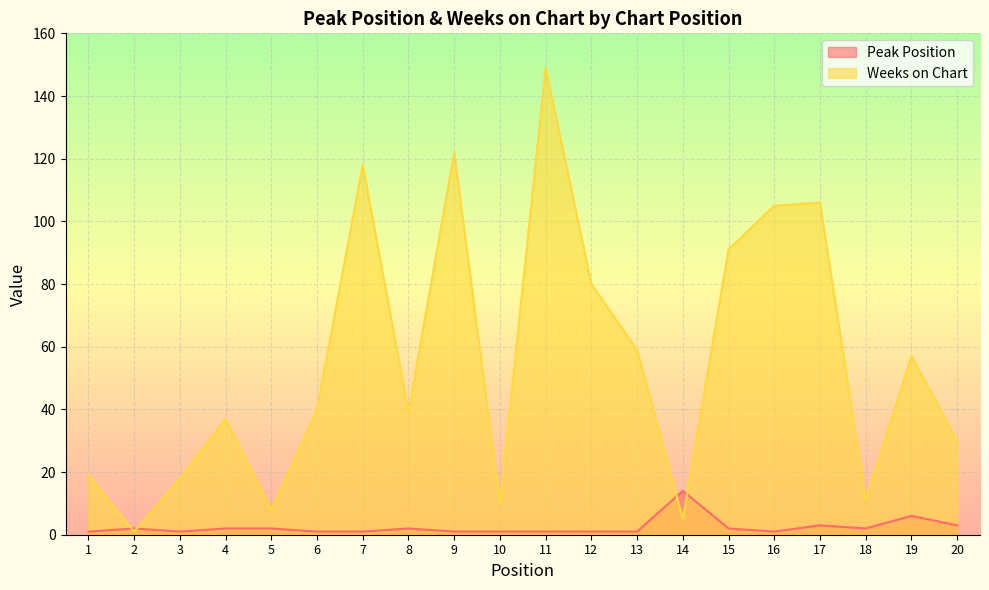

Rank the categories by Weeks on Chart value from highest to lowest.

11, 9, 7, 17, 16, 15, 12, 13, 19, 6, 8, 4, 20, 1, 3, 18, 10, 5, 14, 2